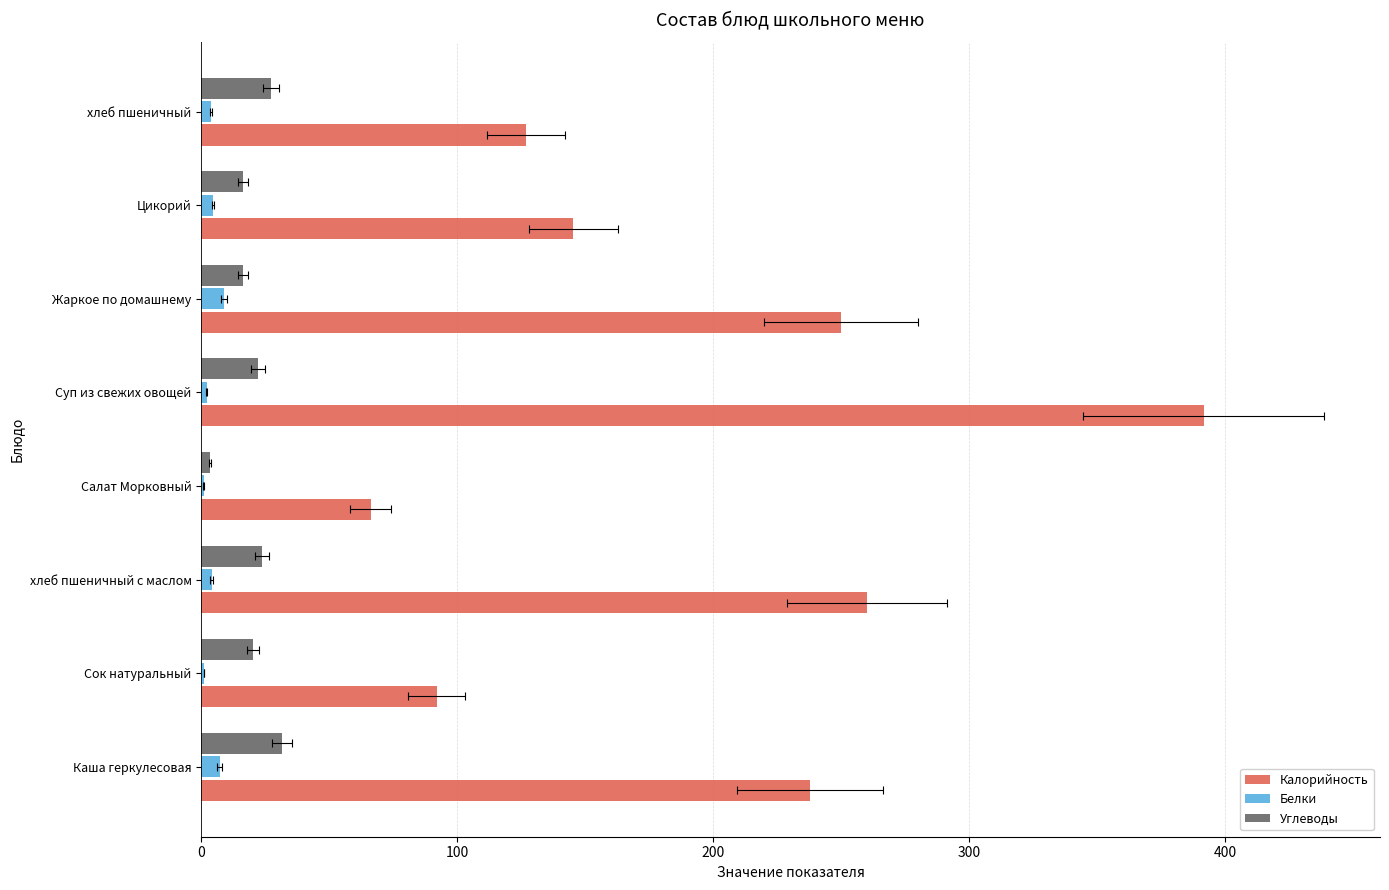

Count the number of categories in the chart.

8